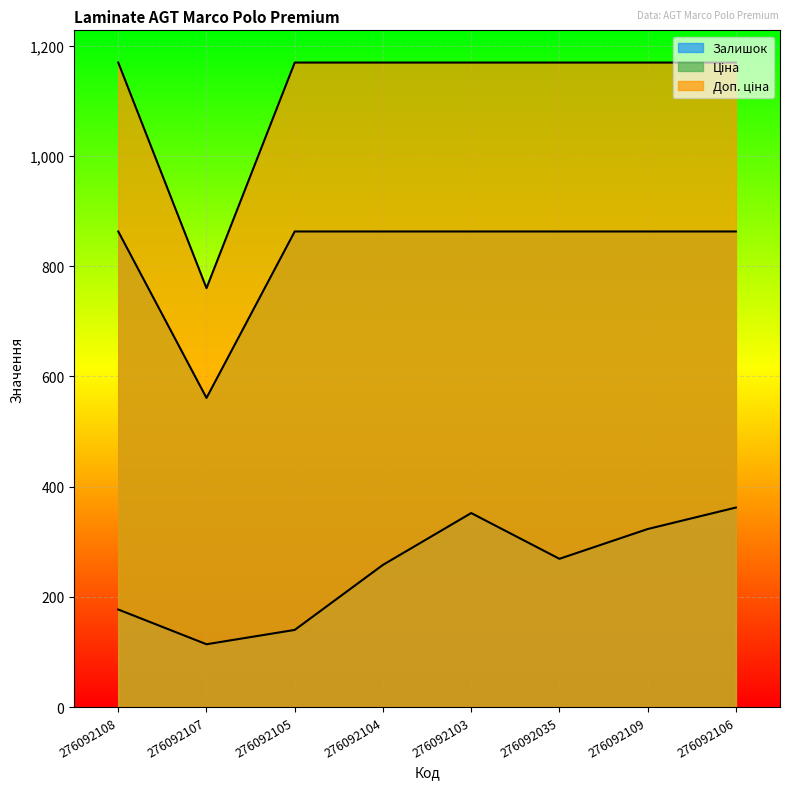

What is the total value across all series at 276092108?

2209.1